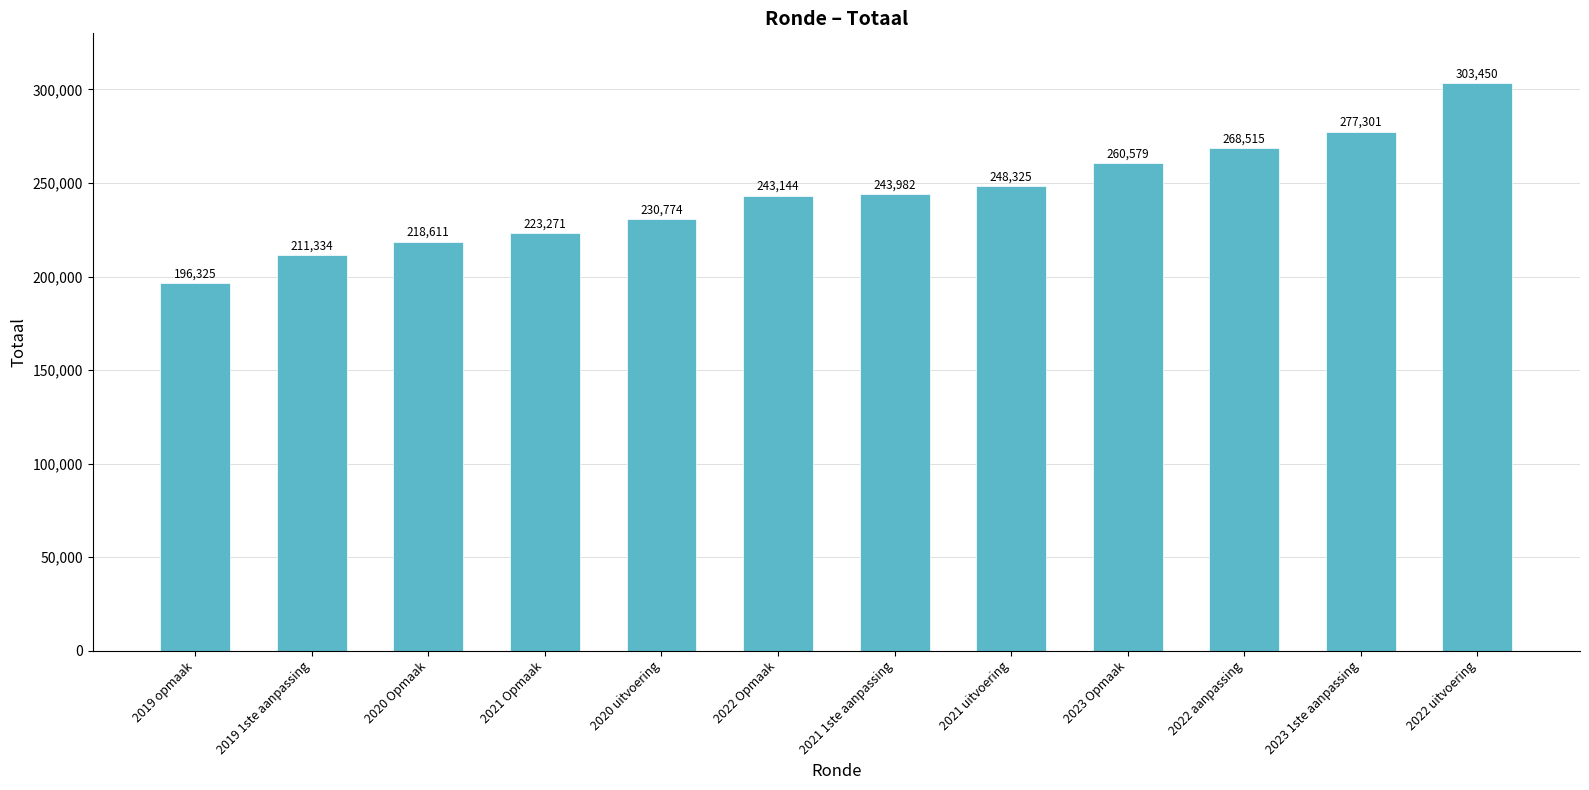

The chart shows a value of 196325 at 2019 opmaak. True or false?

True